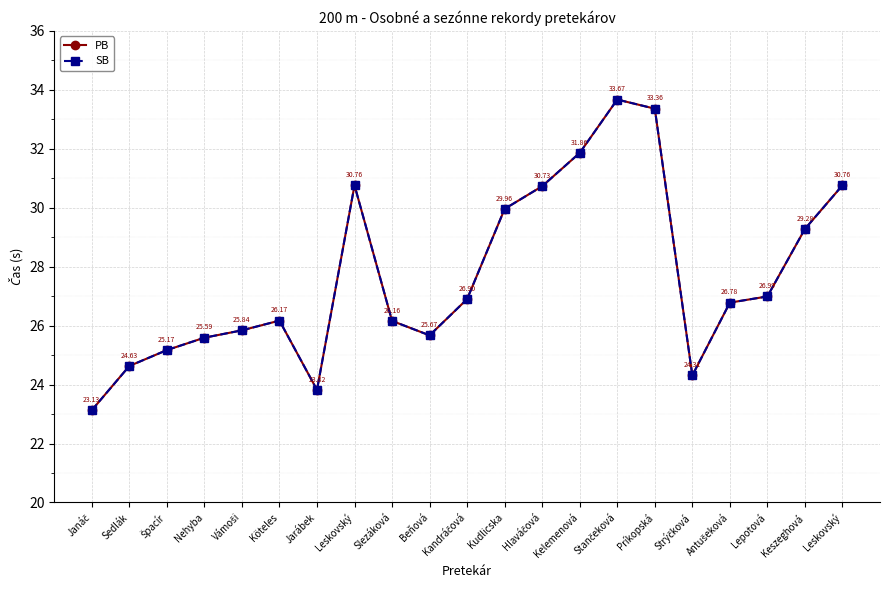

True or false: SB has more than 0 interior local peaks.

True